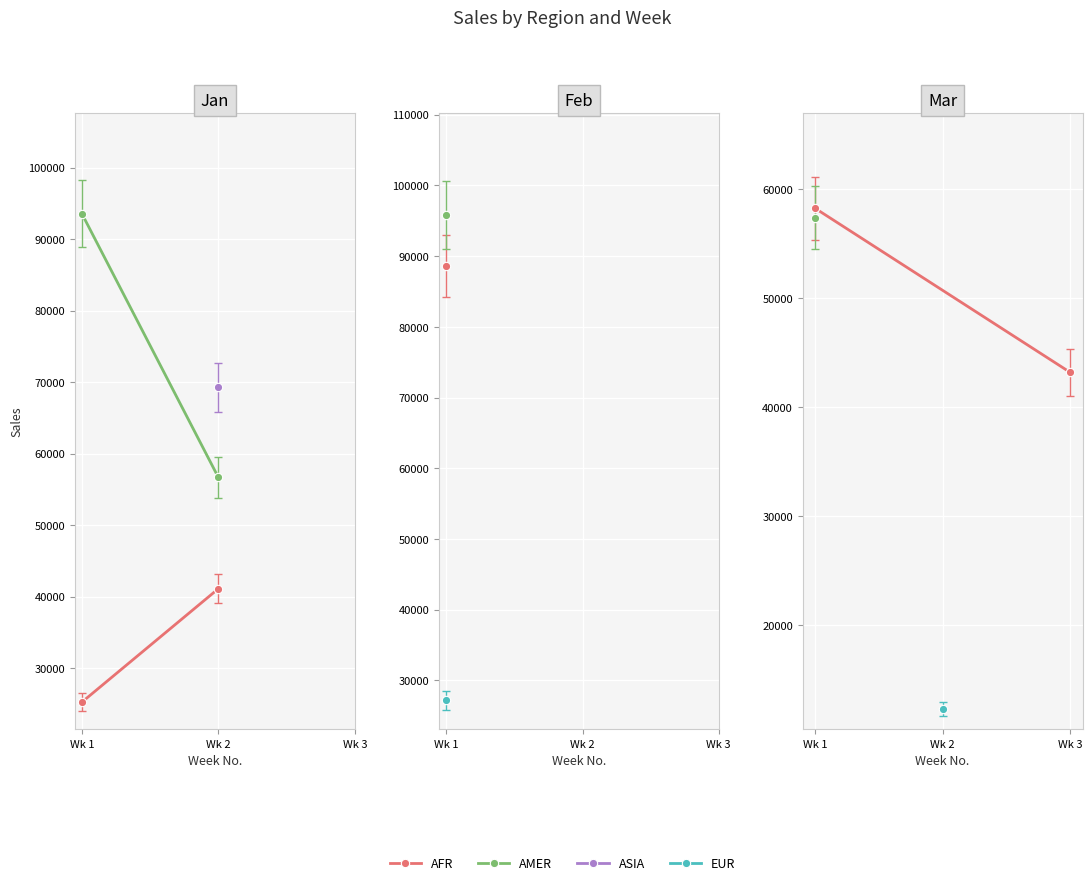

Is the value of AFR at Wk 1 greater than the value of AMER at Wk 2?

Yes